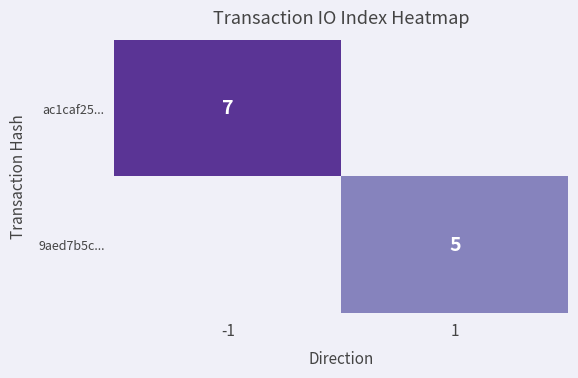

True or false: ac1caf25... has a value of 7 at -1.

True